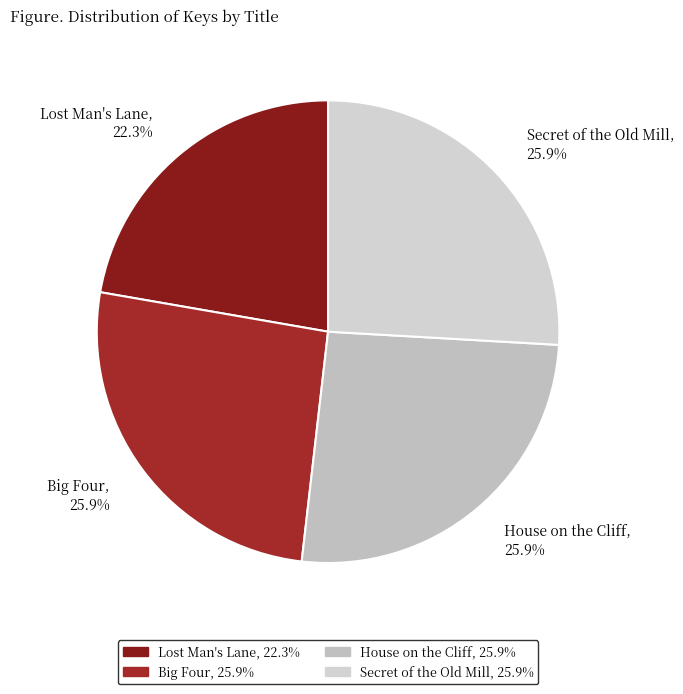

How many slices are in this pie chart?

4